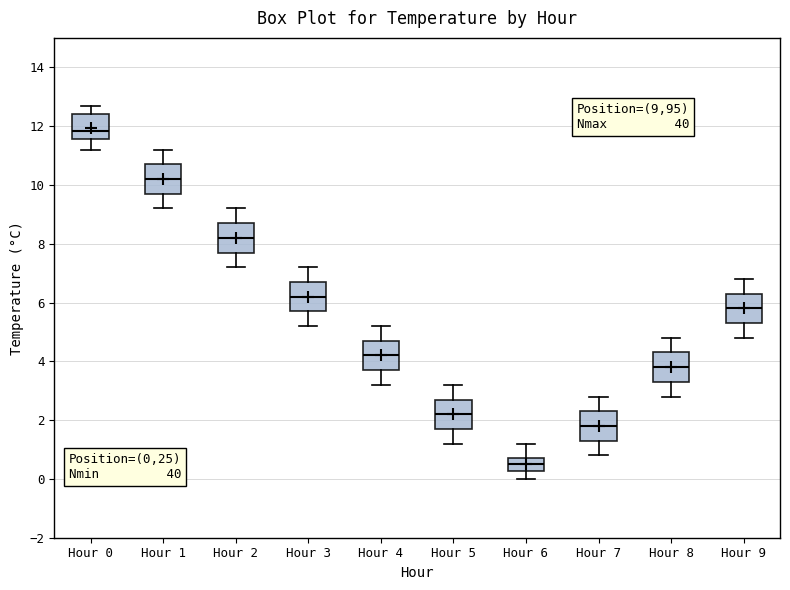

Which box's median line is the highest?

Hour 0